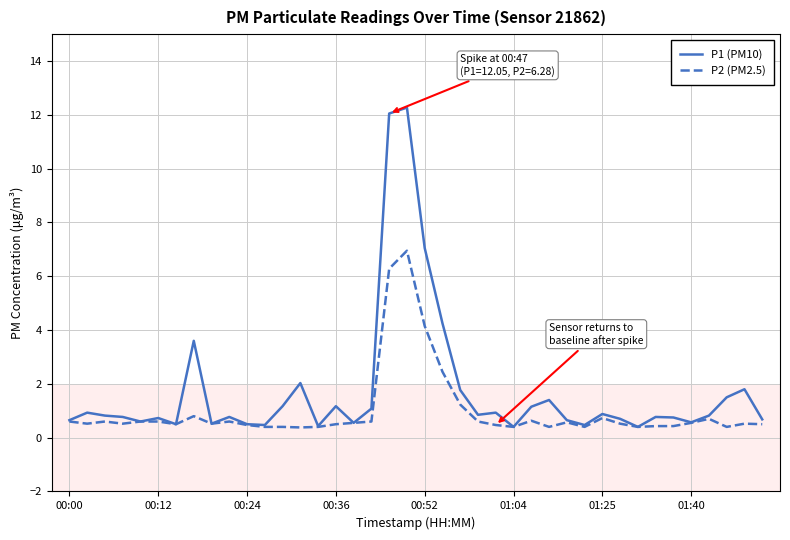

What is the smallest value displayed?

0.4